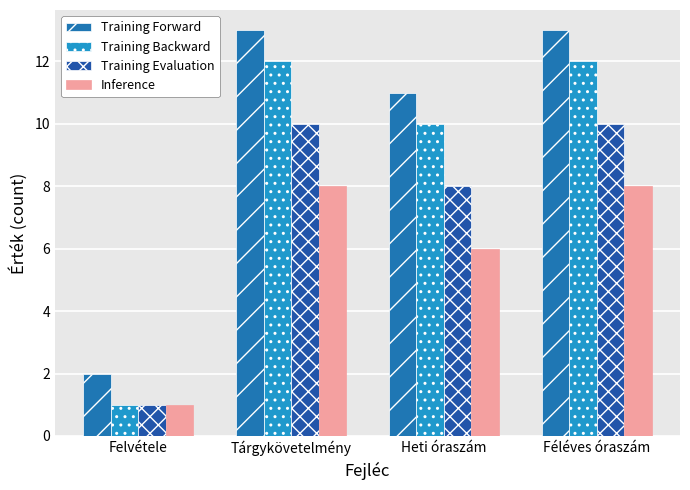

What is the approximate value of Training Backward at Féléves óraszám?

12